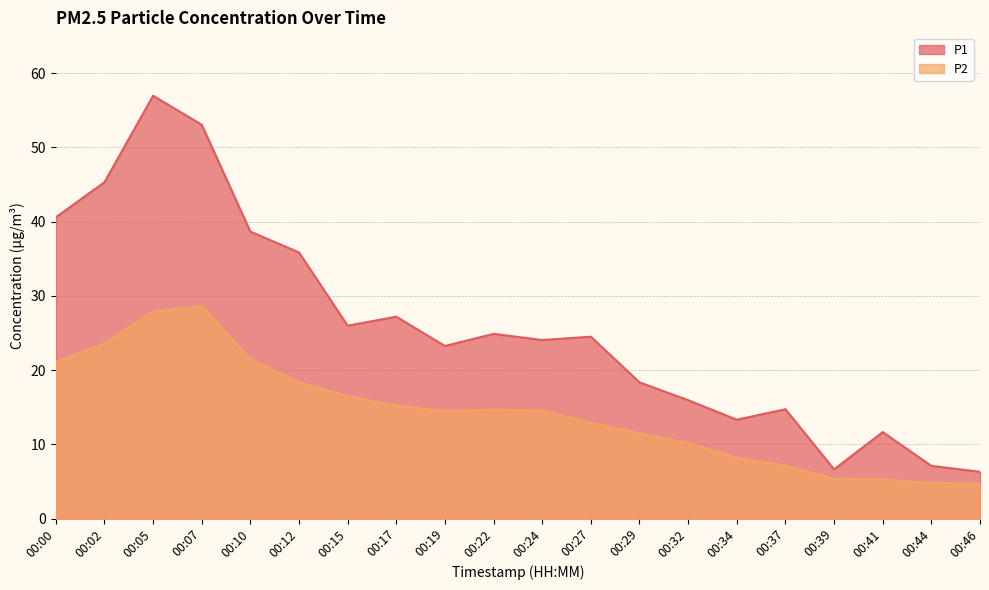

What is the difference between the maximum and minimum values in the P2 series?

24.0